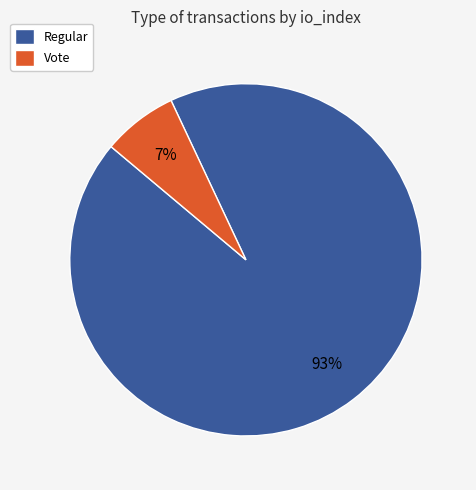

How many slices are in this pie chart?

2